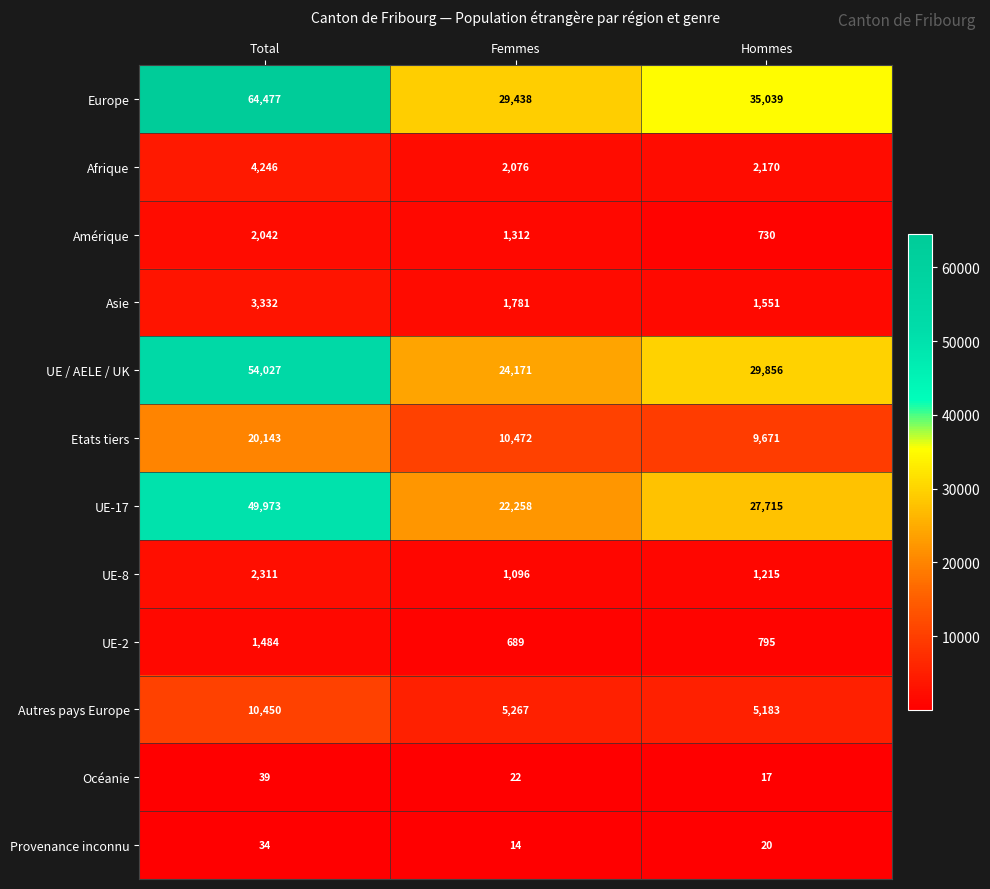

What is the minimum value for UE-17?

22258